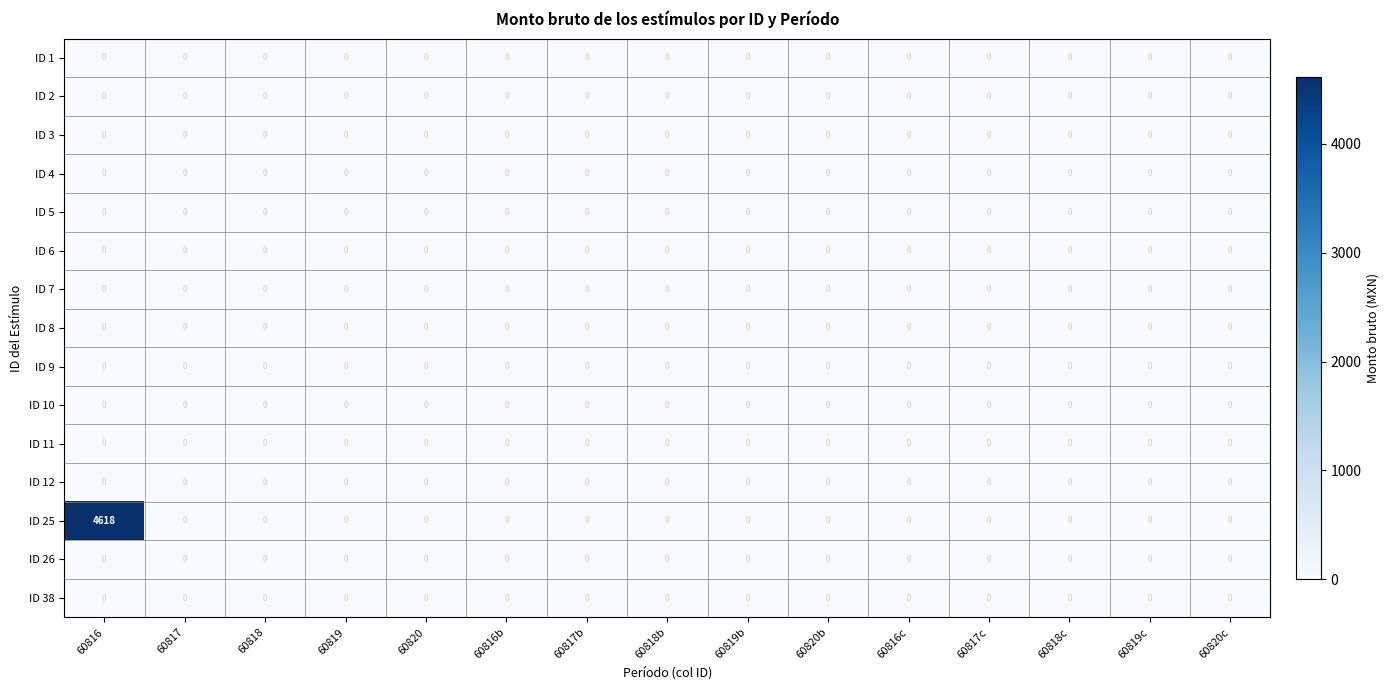

What is the maximum value shown in the chart?

4618